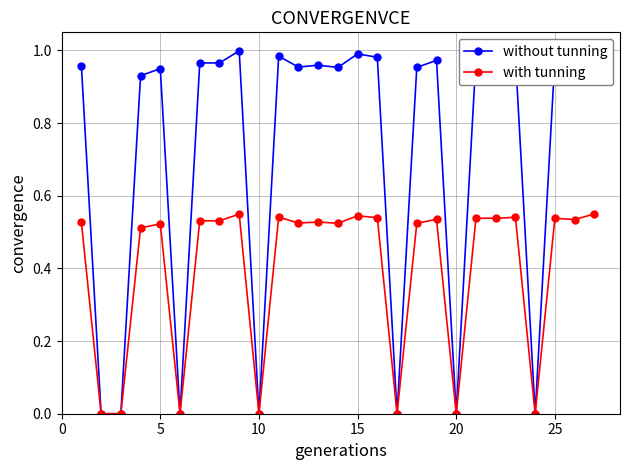

True or false: with tunning and without tunning cross at least once.

False